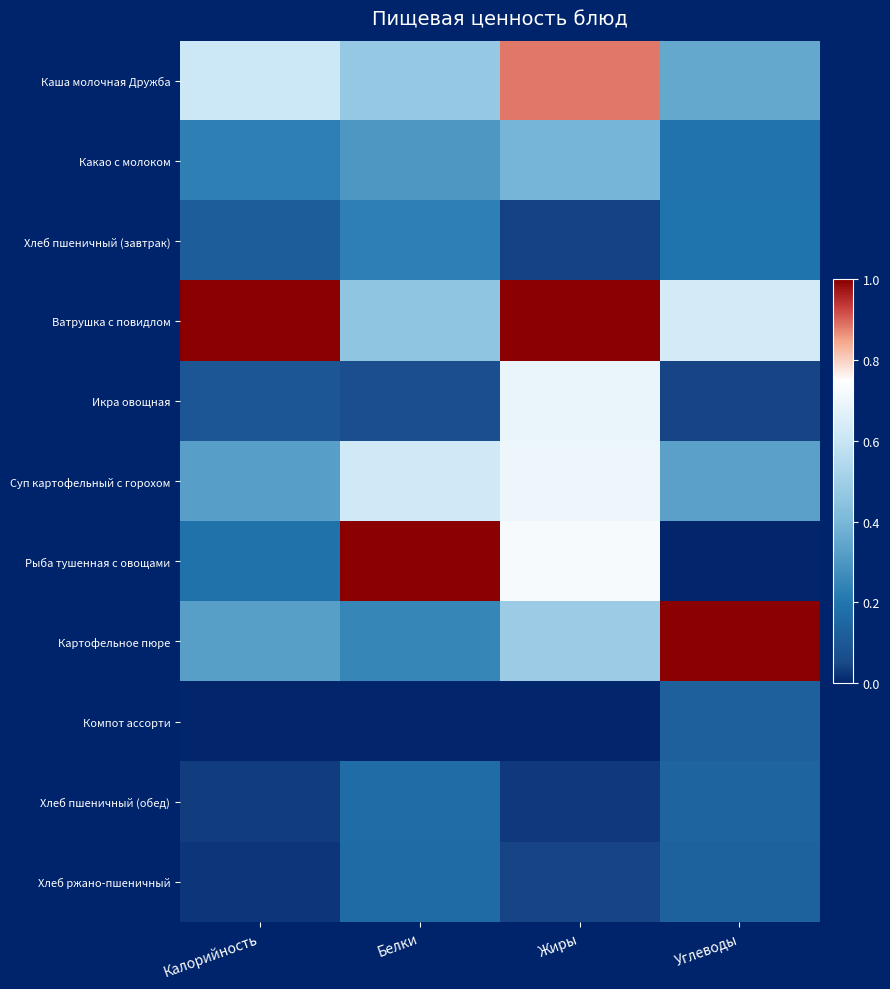

What is the spread (max minus min) of values at Углеводы?

1.0